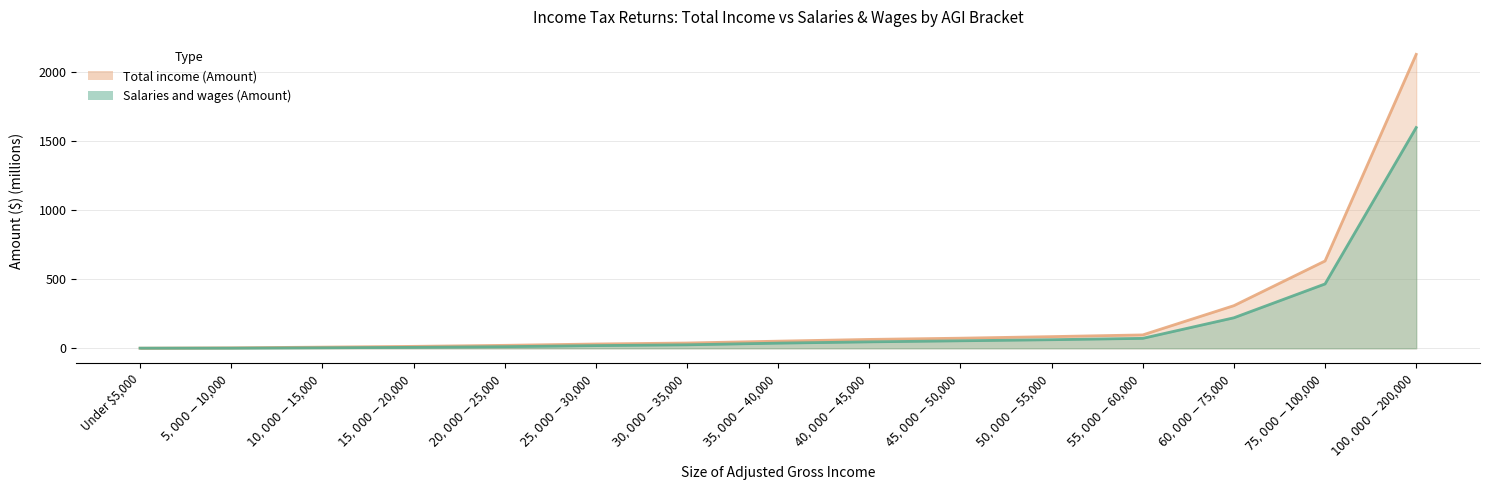

Which category has the highest value in the Total income (Amount) series?

$100,000-$200,000